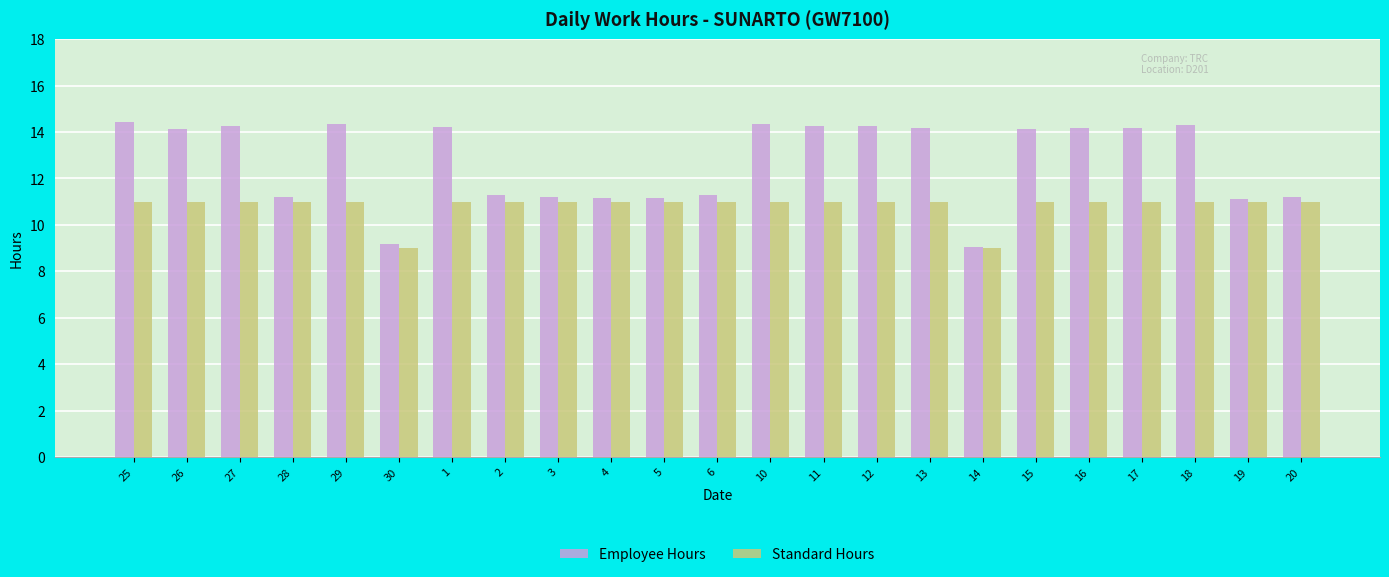

What is the label of the 13th bar from the right?

5